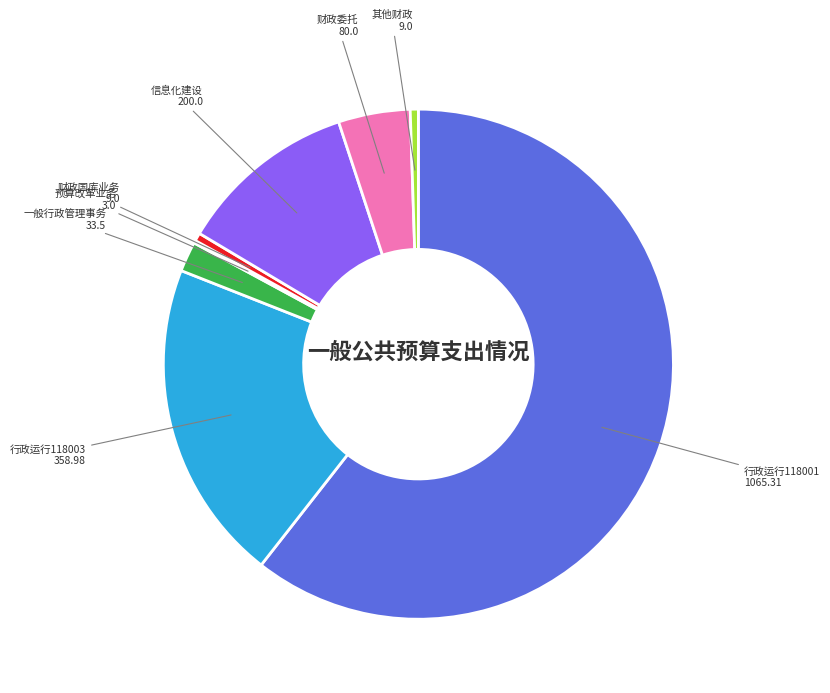

Is there a majority slice in this chart?

Yes